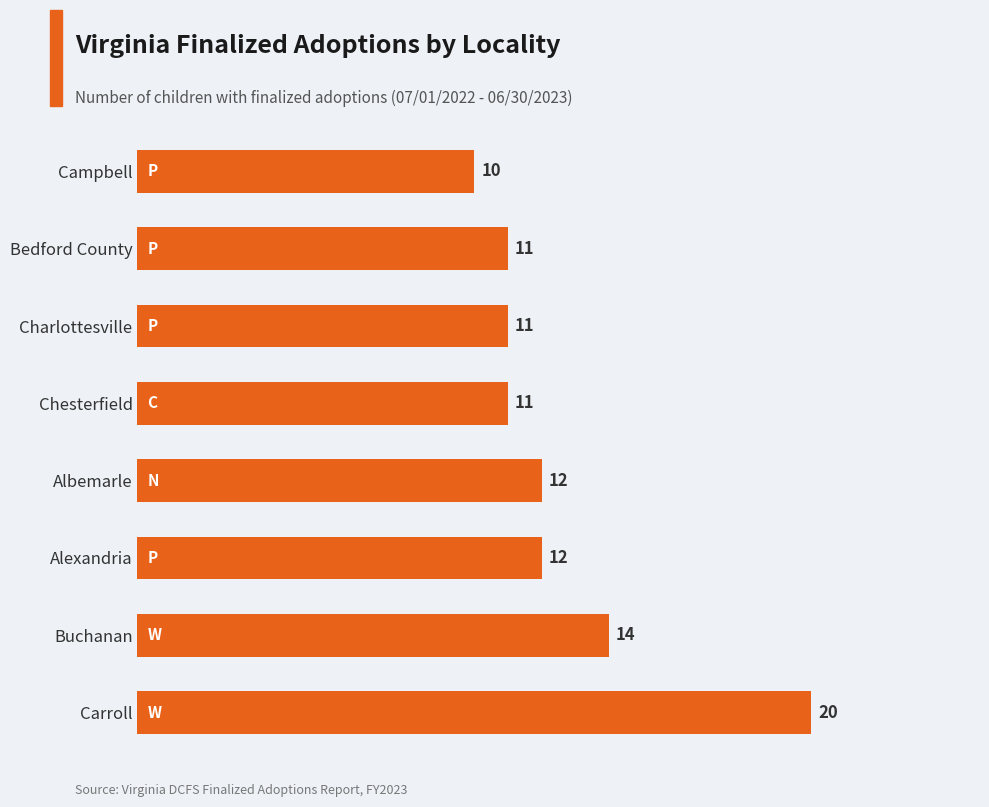

At which label is the value closest to 15?

Buchanan